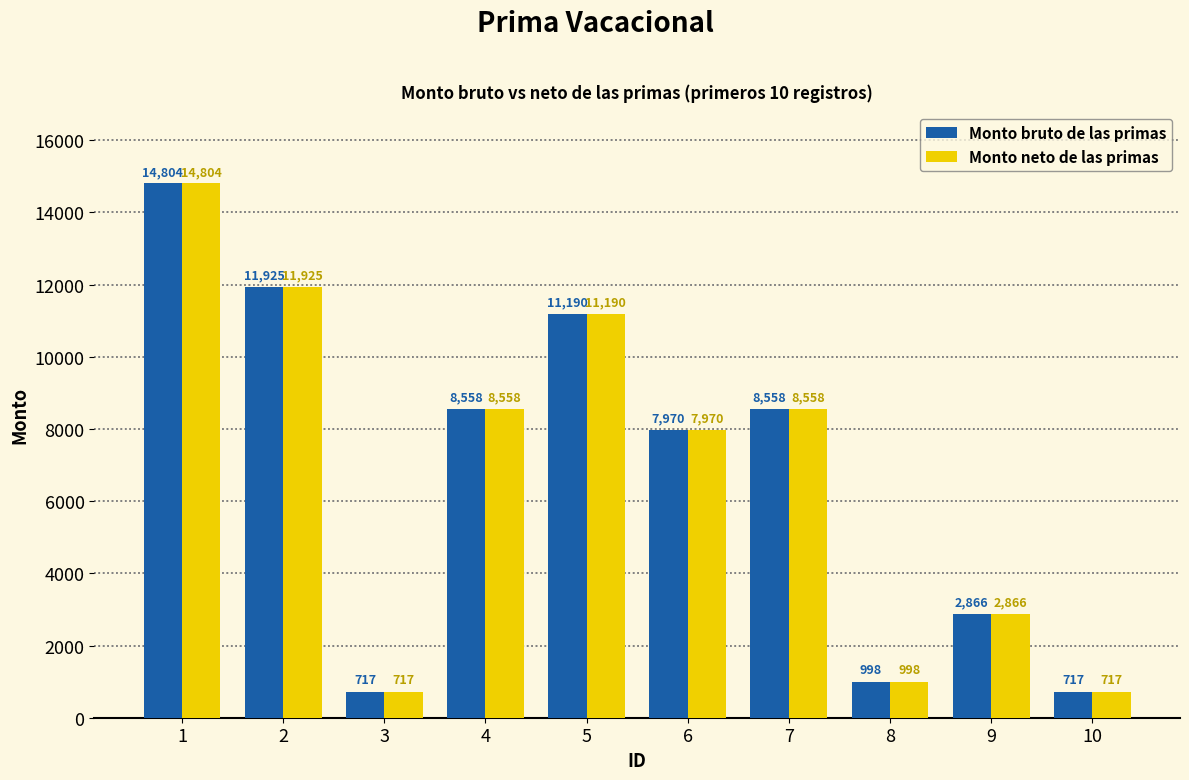

At which category is the sum across all series the highest?

1